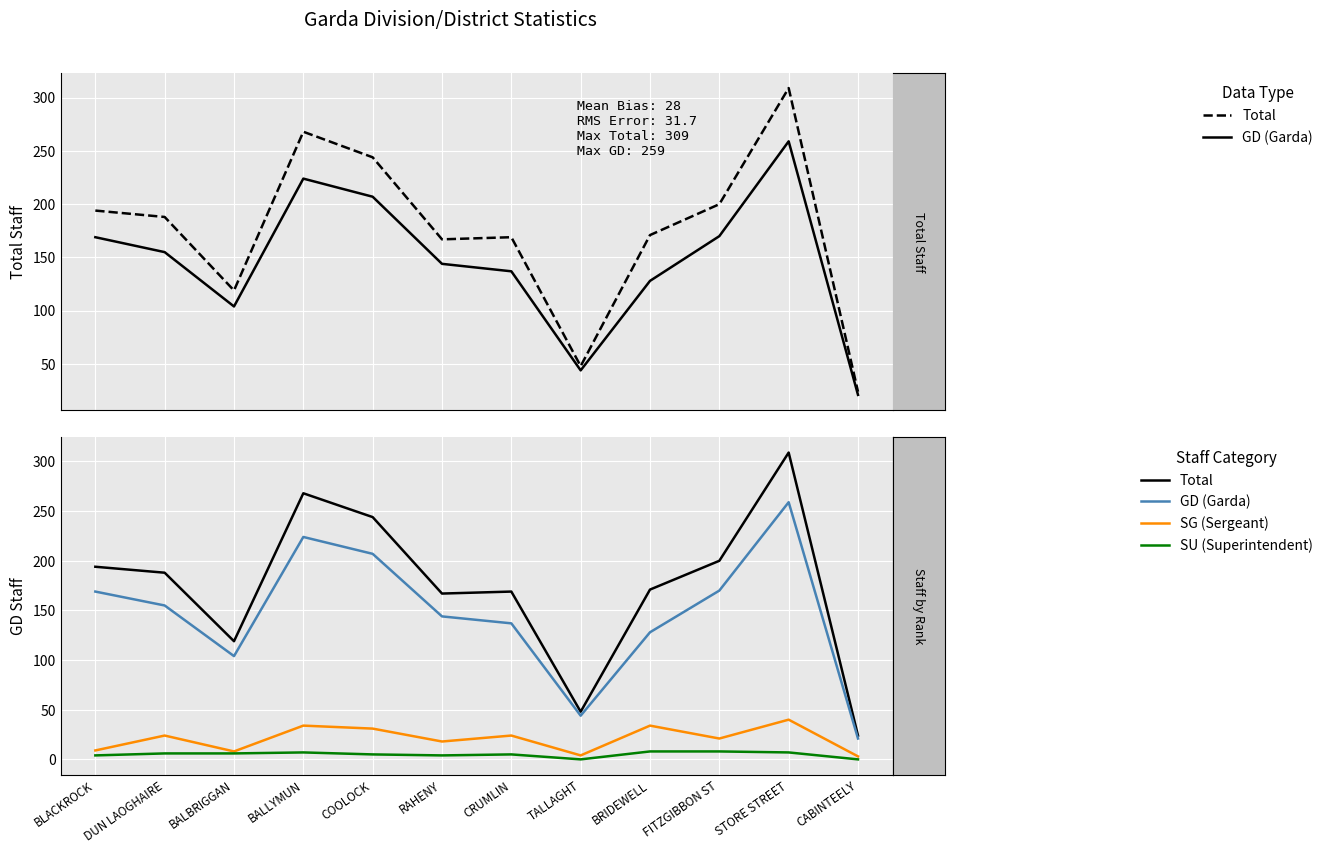

How many data points in GD (Garda) are above 155?

5